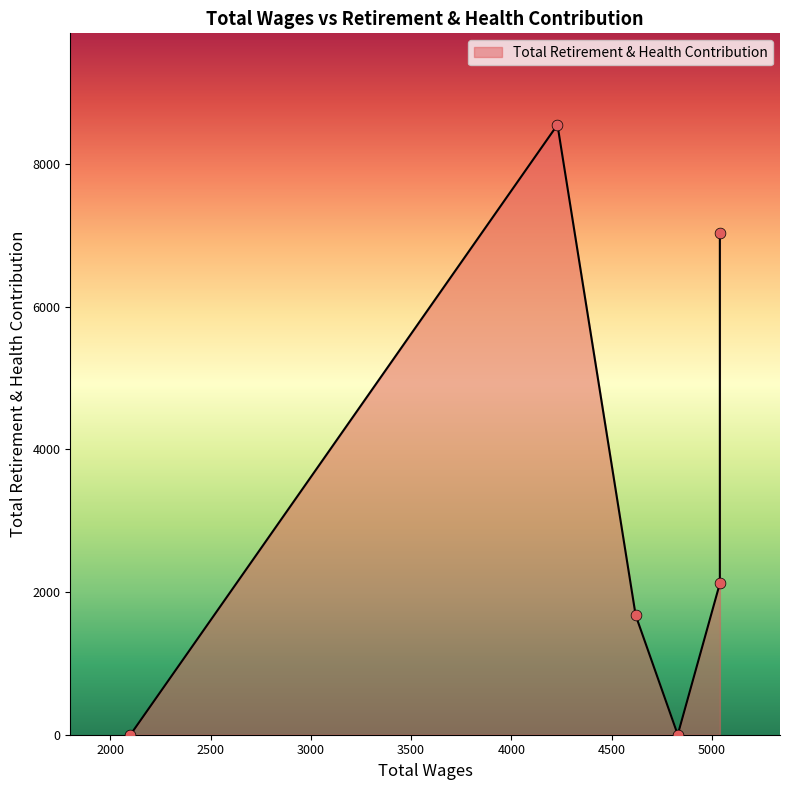

Between 4830.0 and 4230.0, which is larger?

4230.0